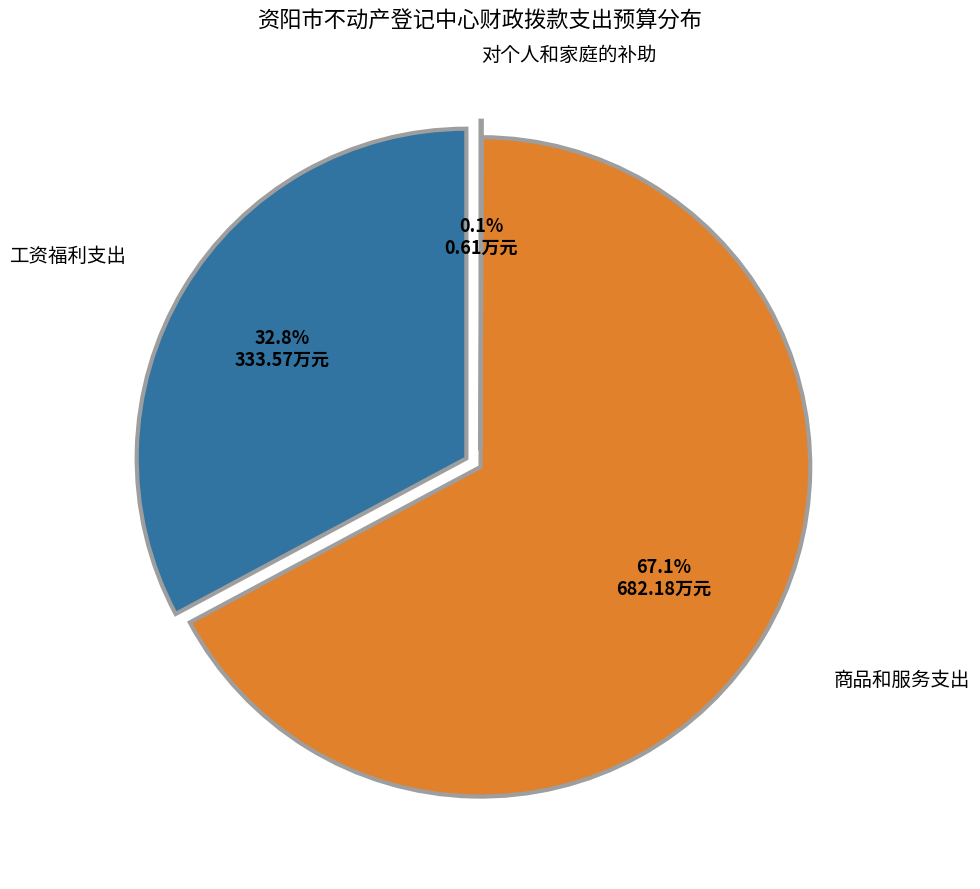

Which has a higher value, 对个人和家庭的补助 or 商品和服务支出?

商品和服务支出